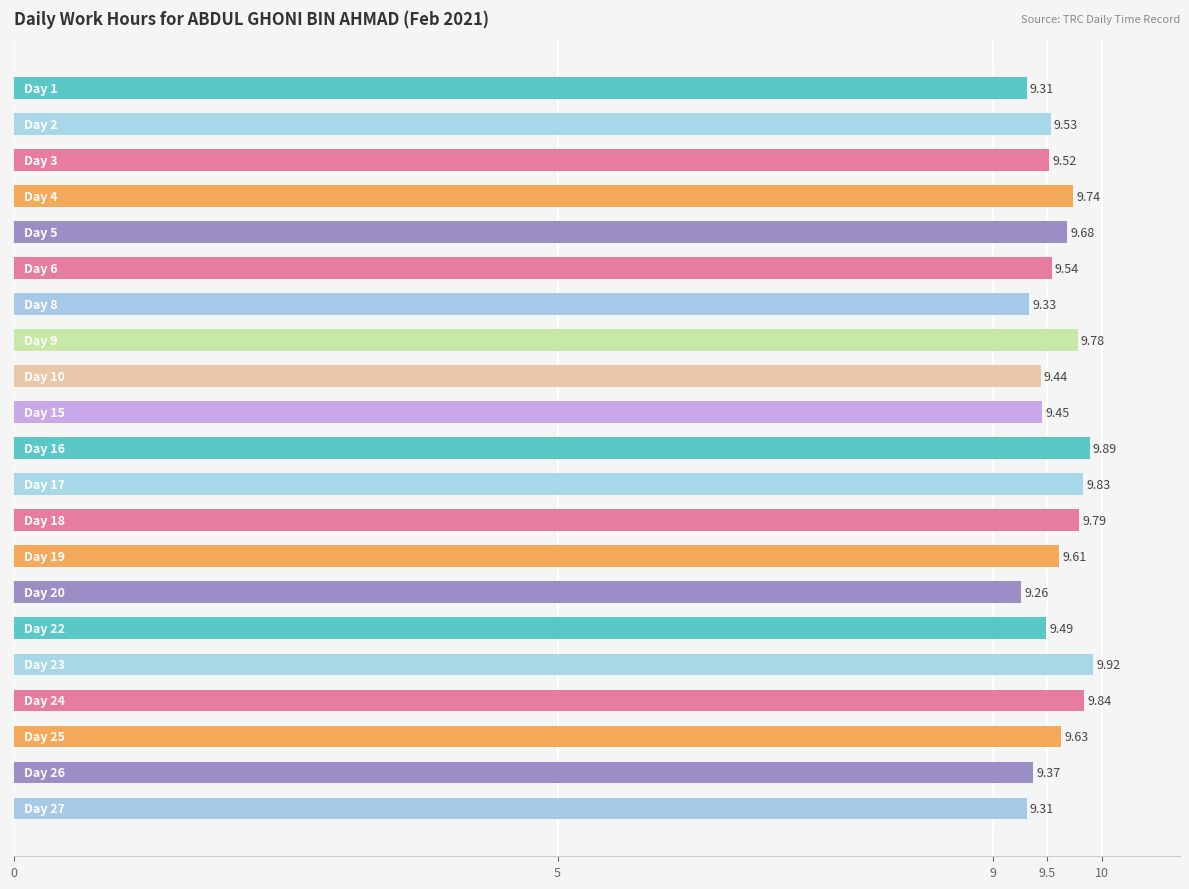

How many values are between 9 and 10?

21